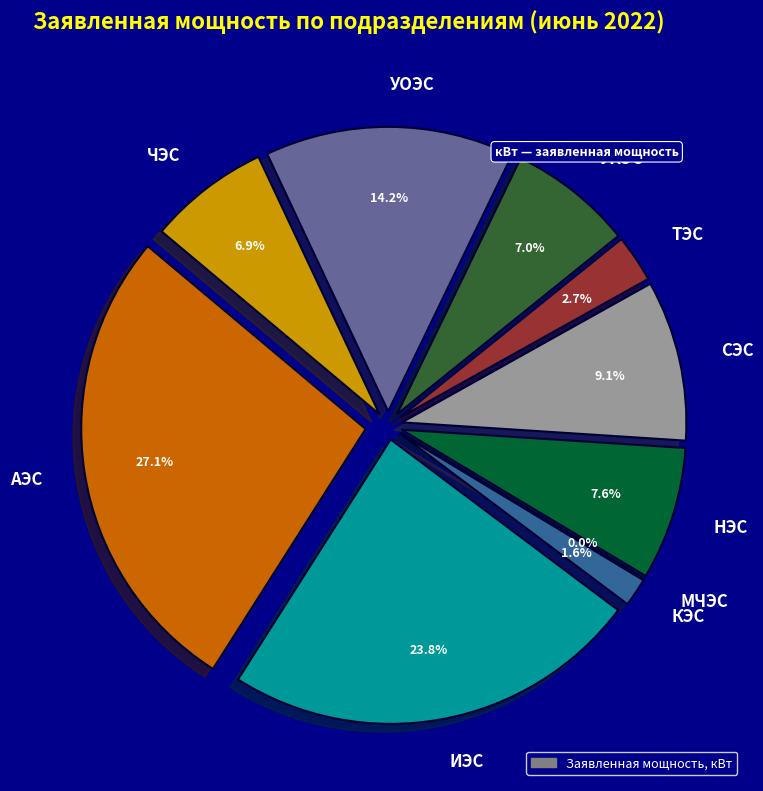

What is the change in value from УКЭС to УОЭС?

+1759.6